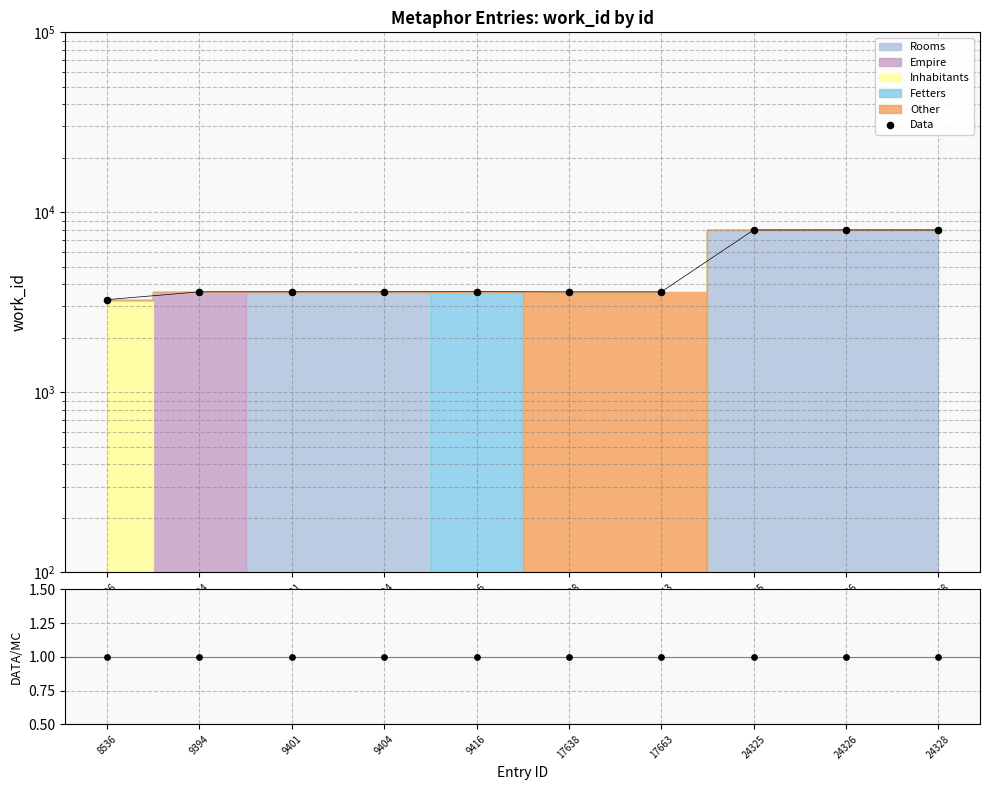

What is the total value across all series at 24328?

7987